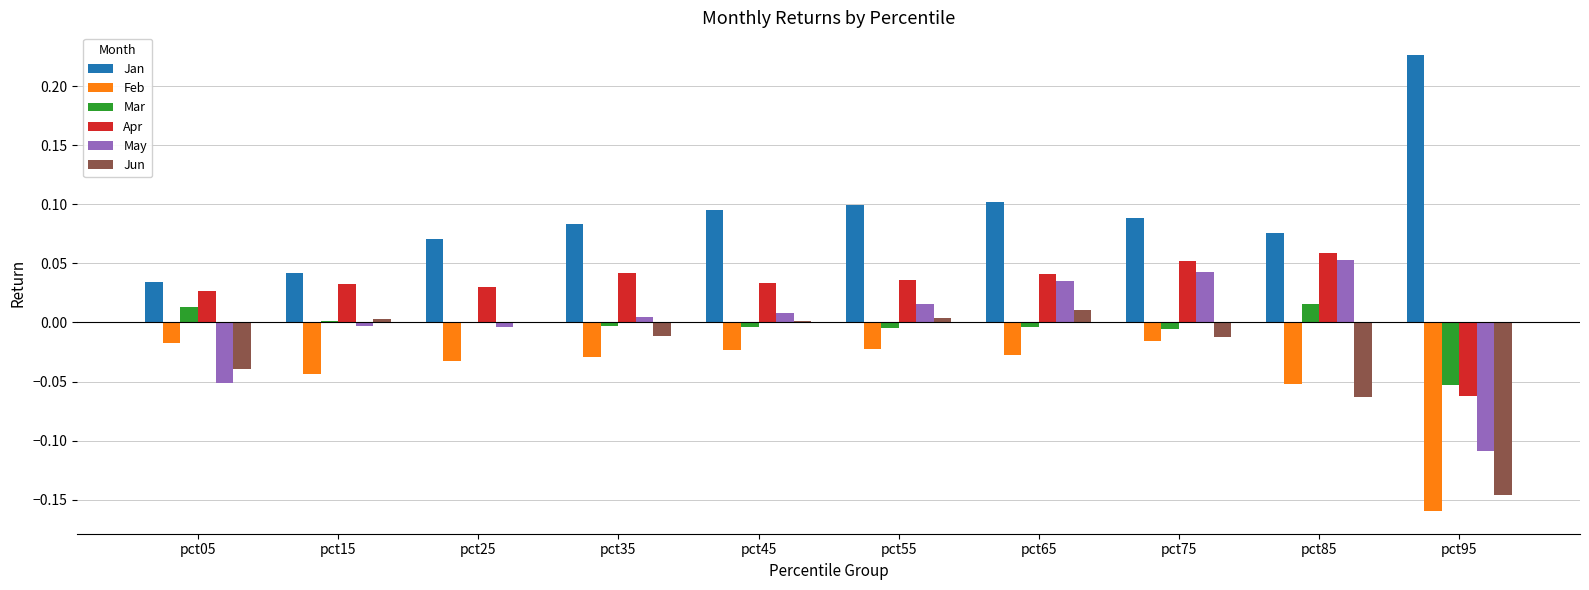

Is the value of May at pct05 greater than the value of Apr at pct85?

No